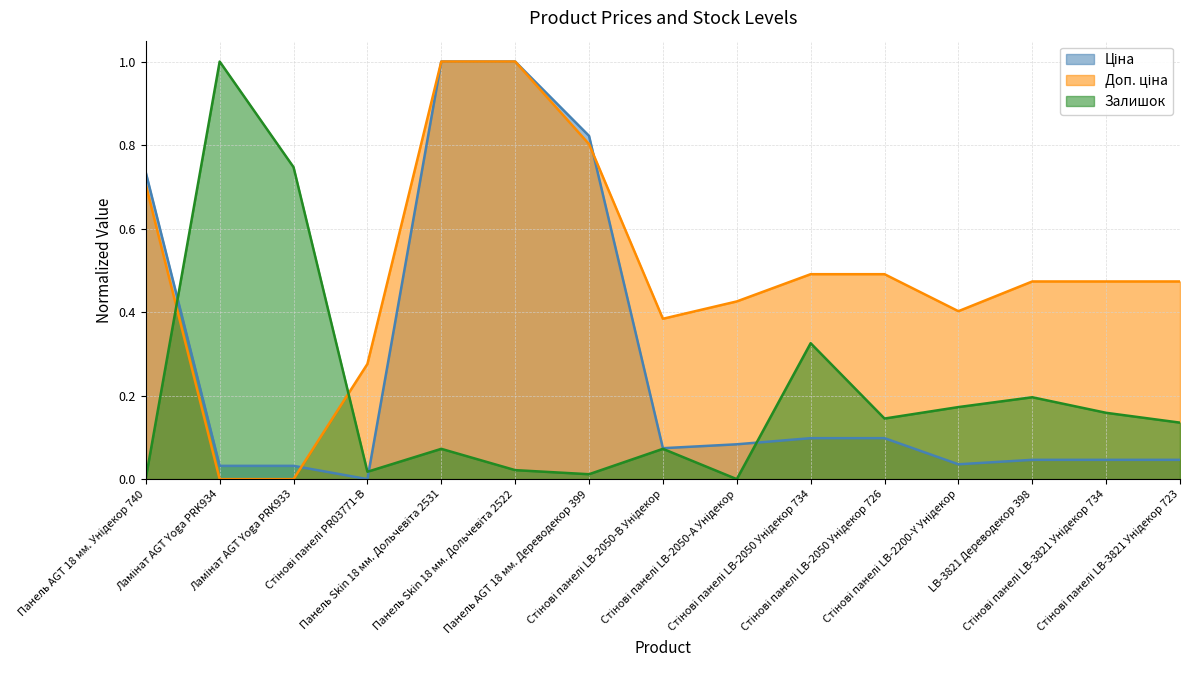

True or false: Доп. ціна and Ціна intersect in this chart.

True